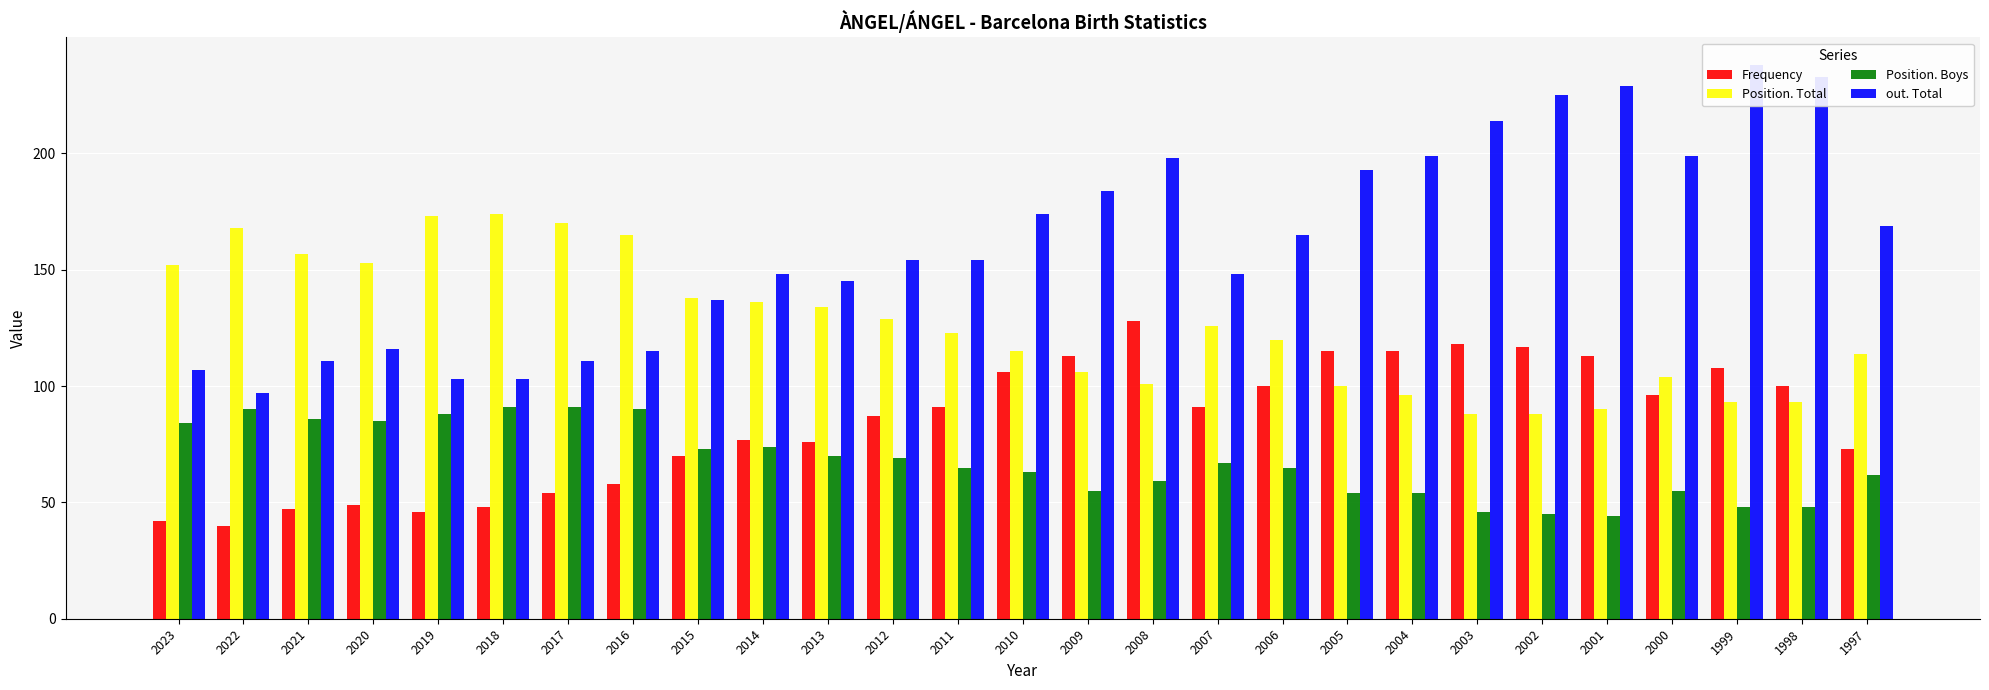

What is the difference between the maximum and second lowest values in the Frequency series?

86